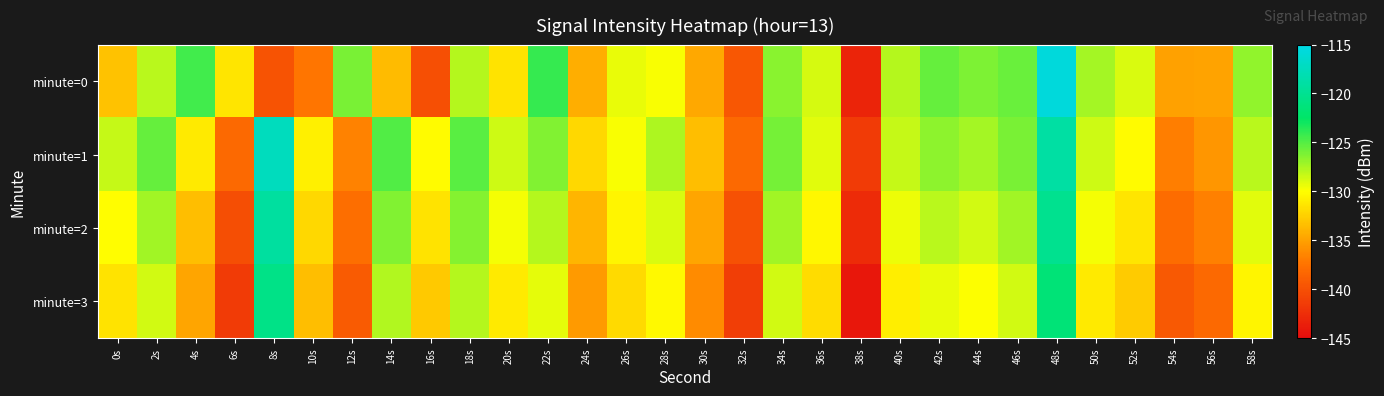

Count the number of categories in the chart.

30